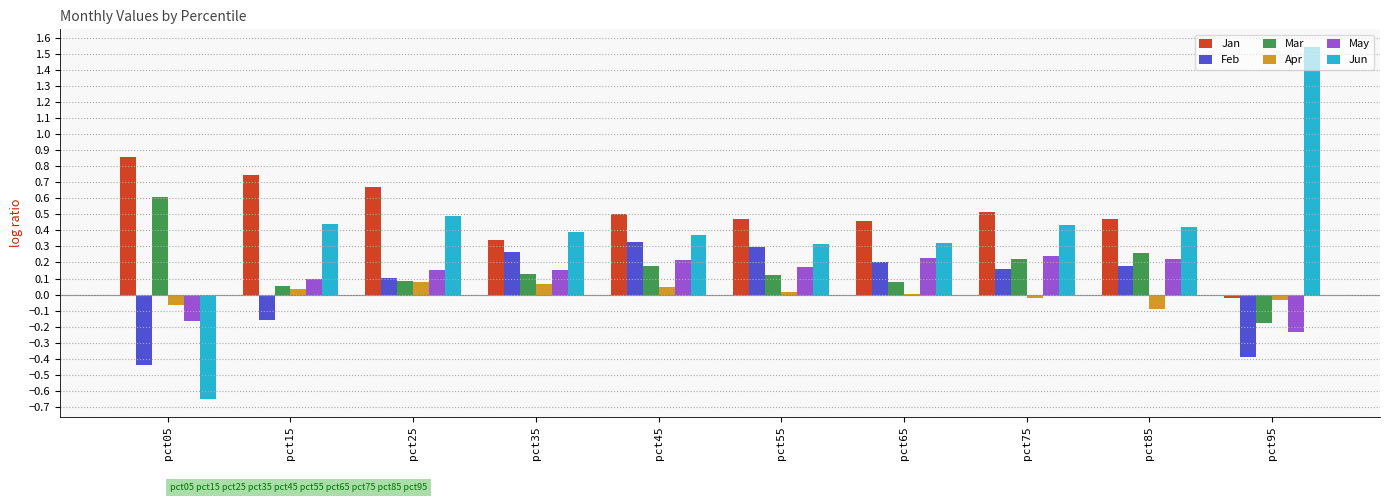

What is the total value across all series at pct45?

1.6